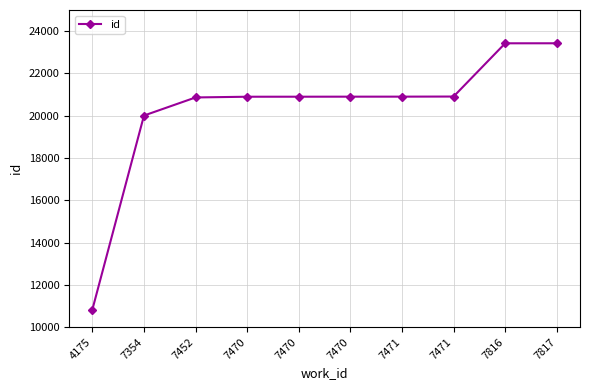

Is this an area chart (filled region under the line)?

No